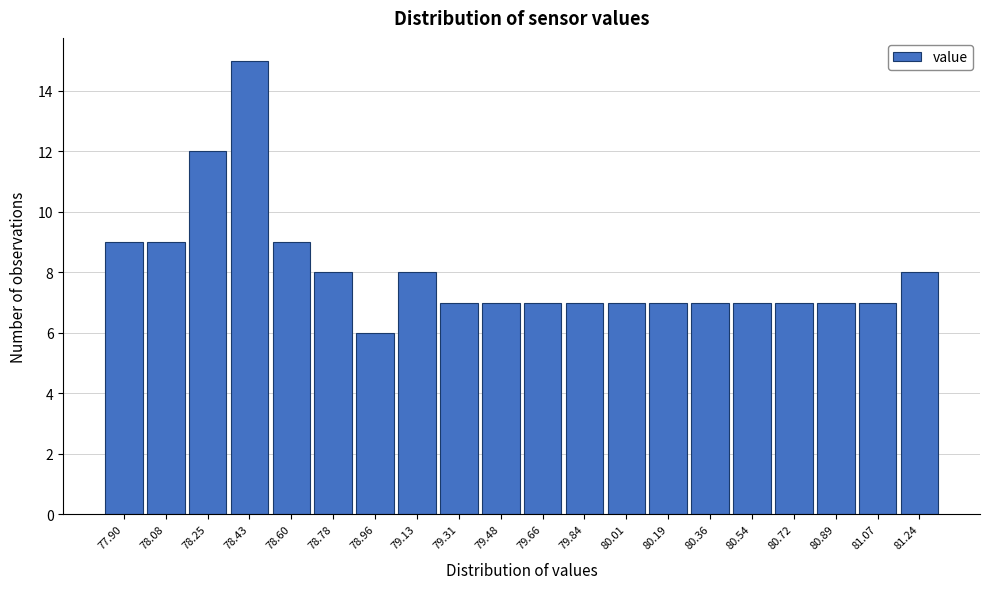

Reading right to left, transcribe all the data shown in this chart.

81.24=8	81.07=7	80.89=7	80.72=7	80.54=7	80.36=7	80.19=7	80.01=7	79.84=7	79.66=7	79.48=7	79.31=7	79.13=8	78.96=6	78.78=8	78.60=9	78.43=15	78.25=12	78.08=9	77.90=9